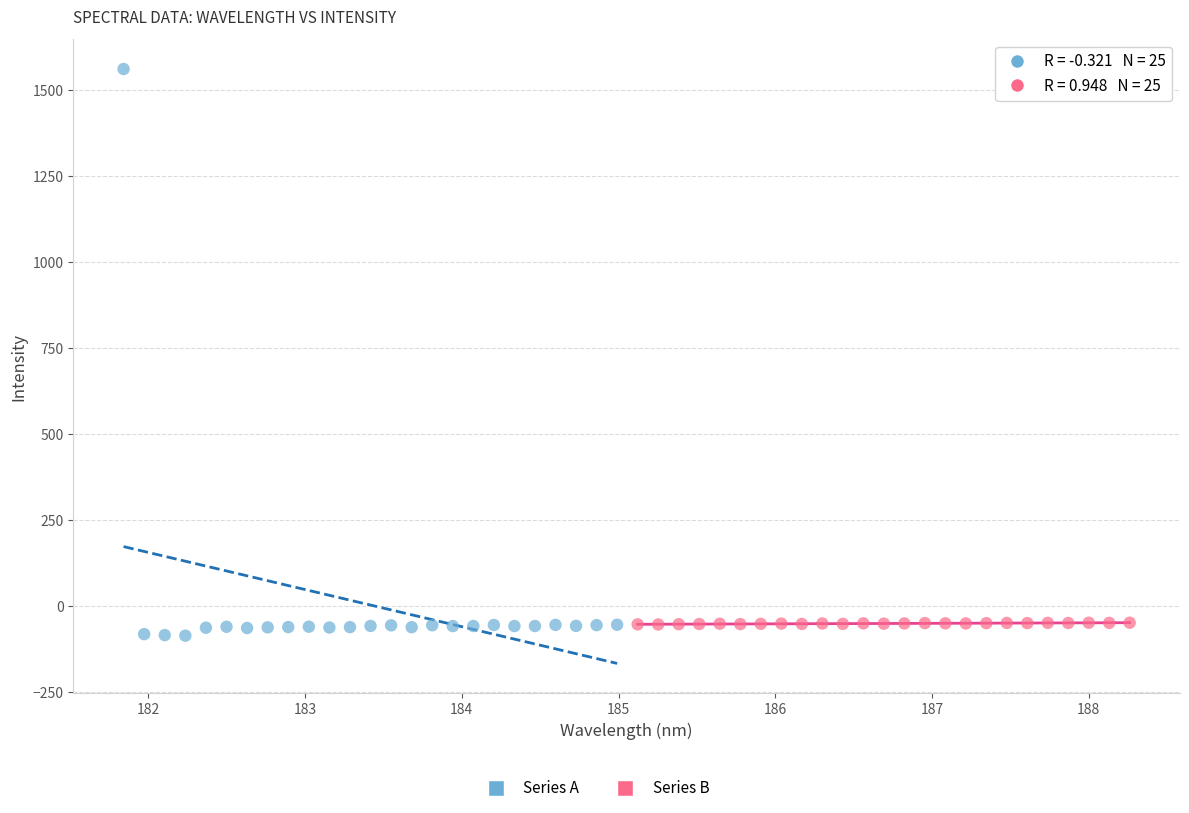

Which series reaches the maximum Y coordinate?

Series A